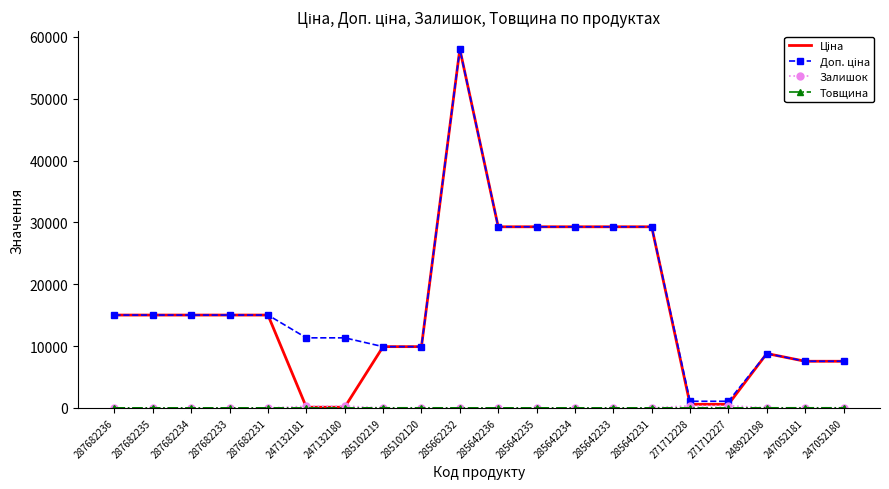

At which category is the sum across all series the highest?

285662232